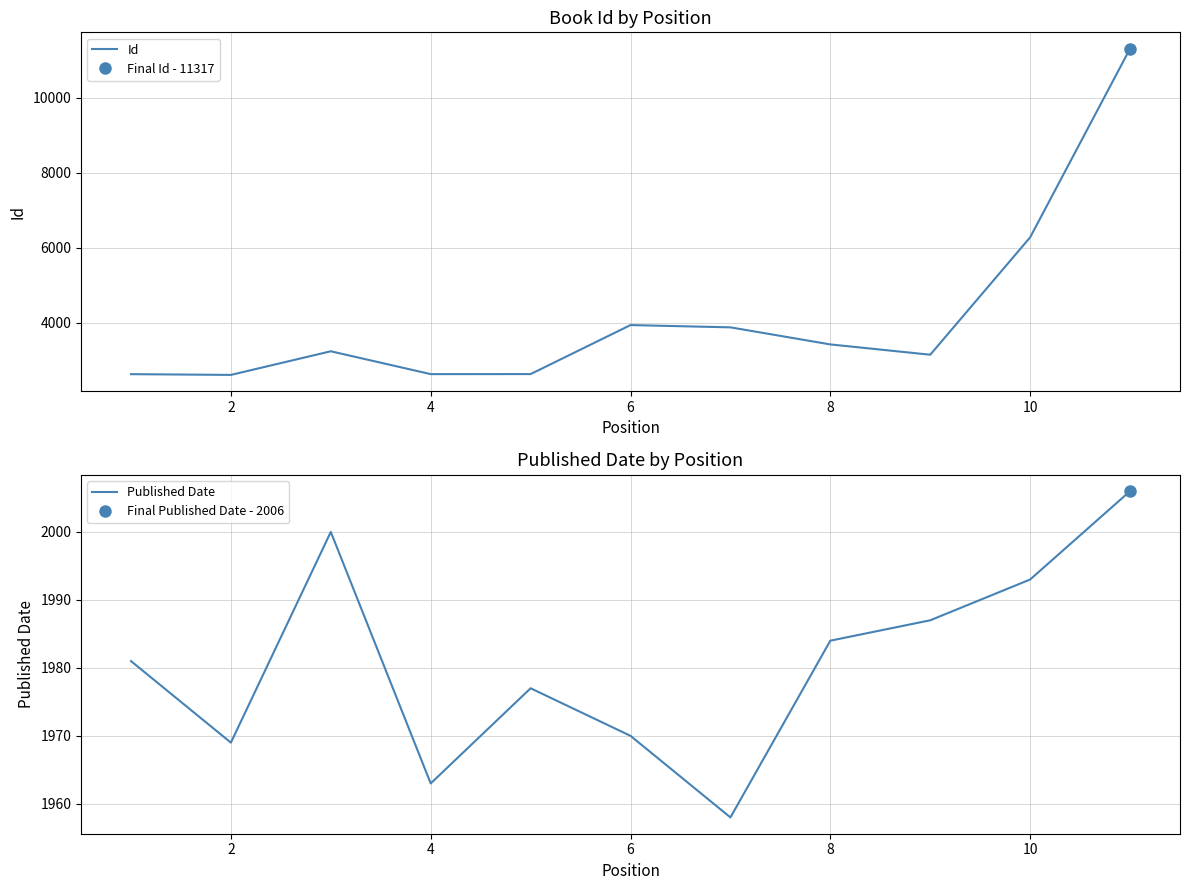

What is the maximum value for Id?

11317